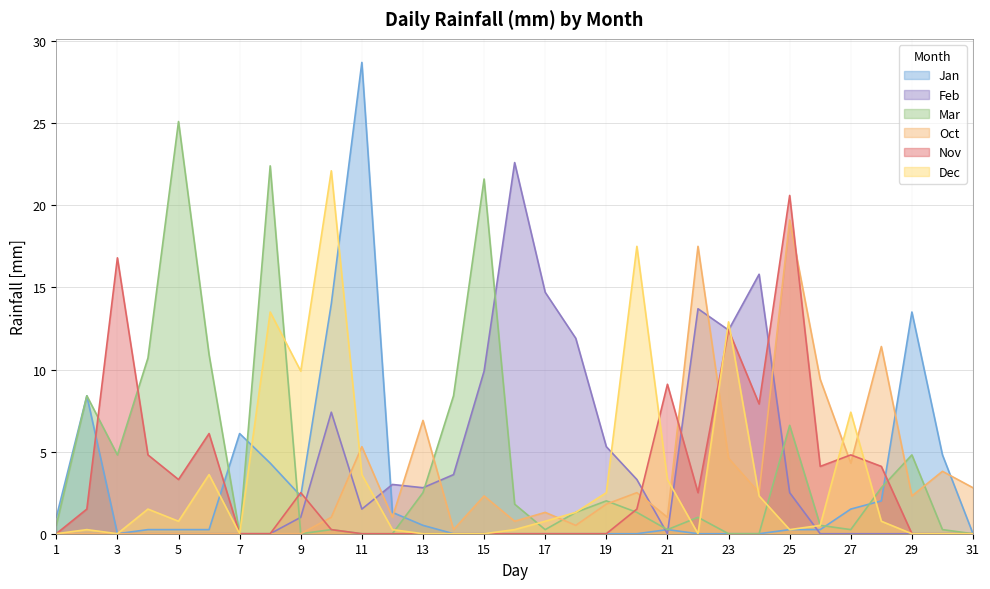

Which series has the largest total across all categories?

Mar